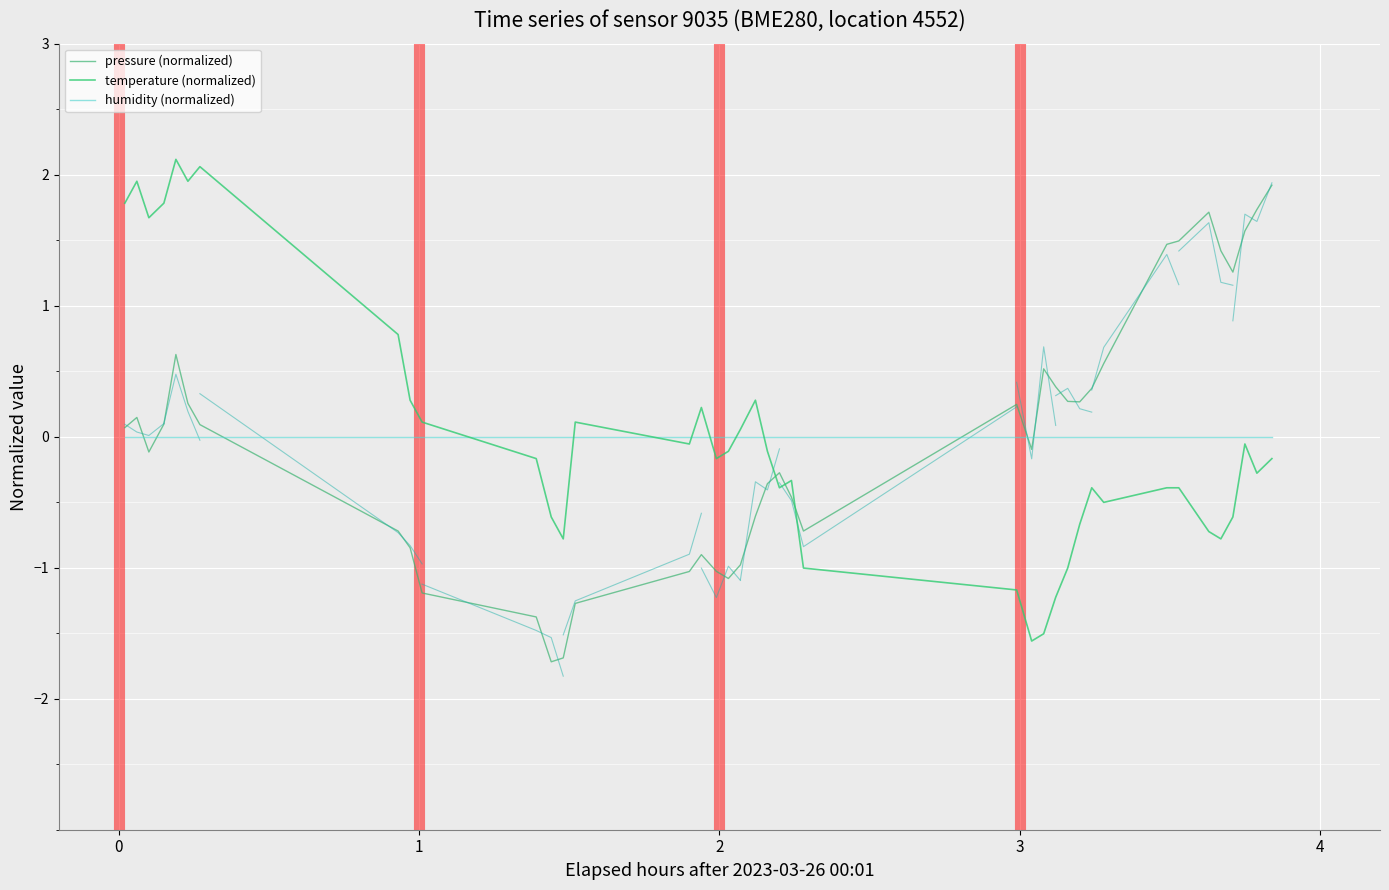

Which series has the largest total across all categories?

pressure (normalized)